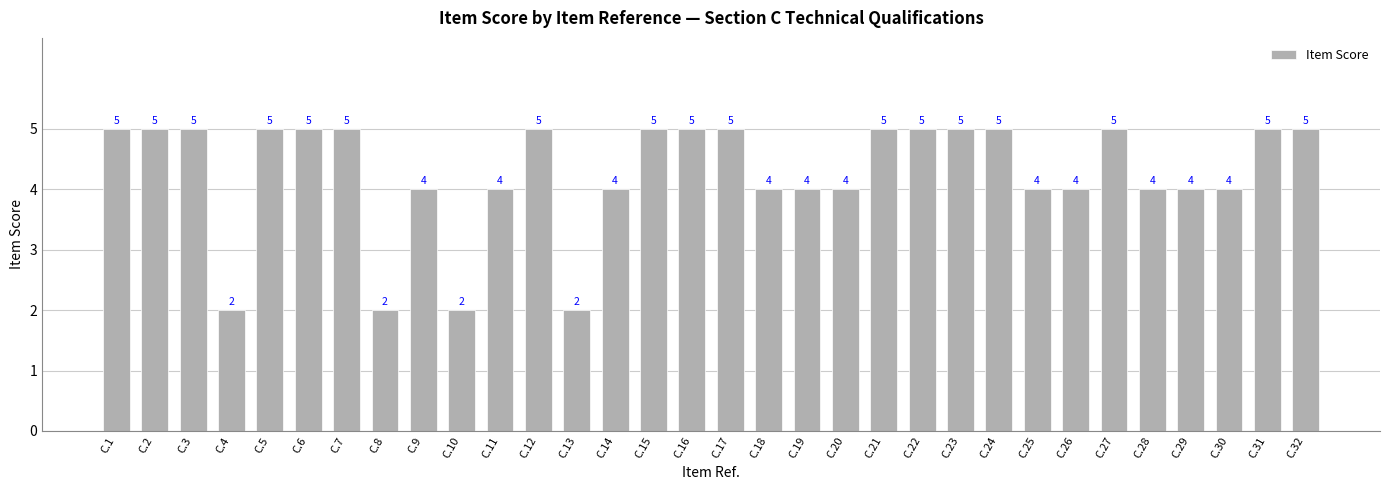

How many series are shown in this chart?

1